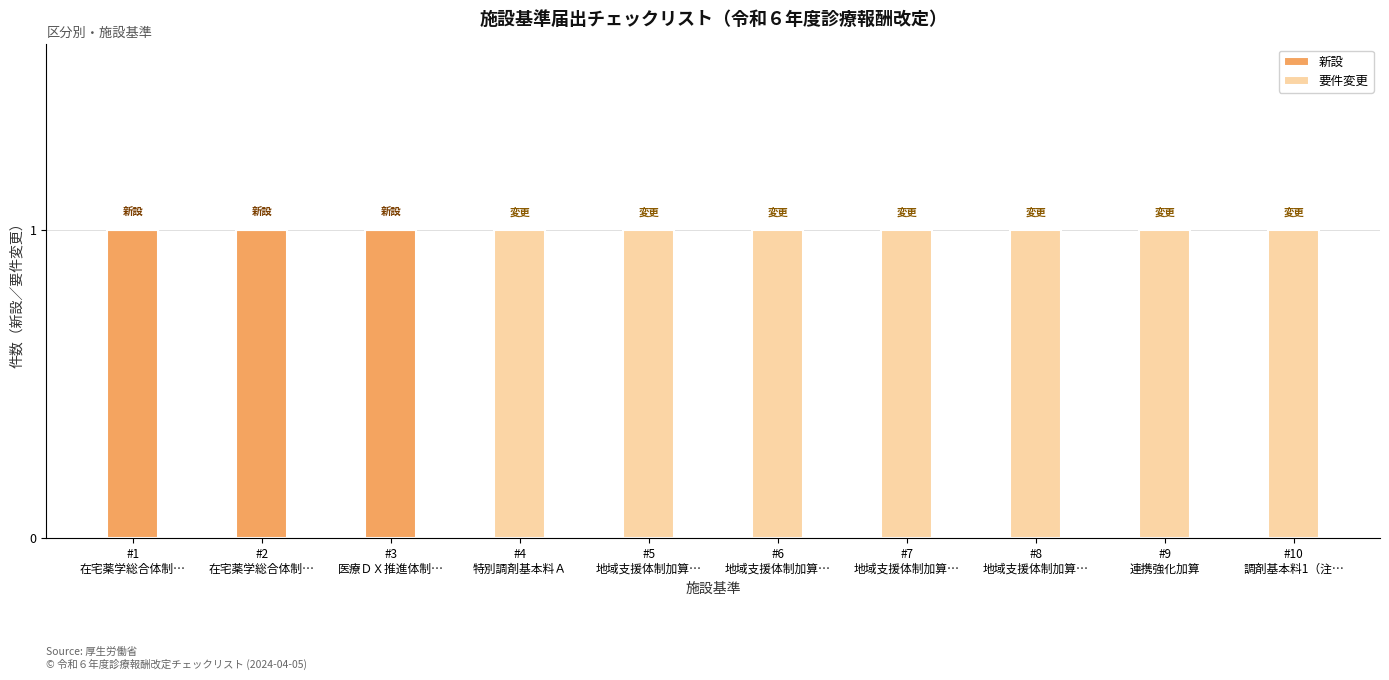

What is the sum of all 新設 values?

3